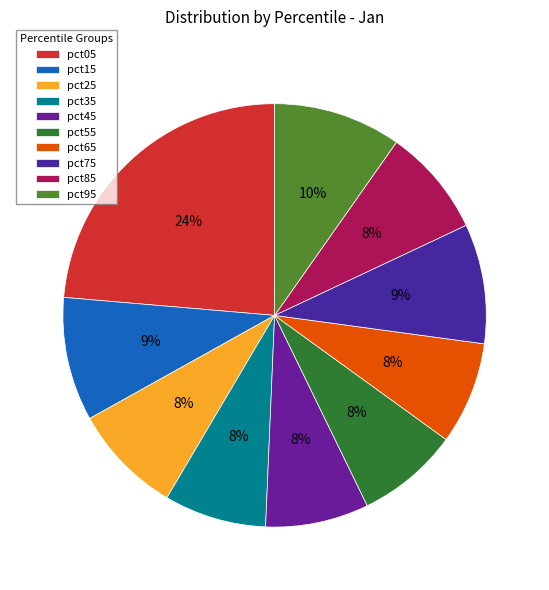

Combined, what portion of the pie is pct85 and pct65?

16.1%